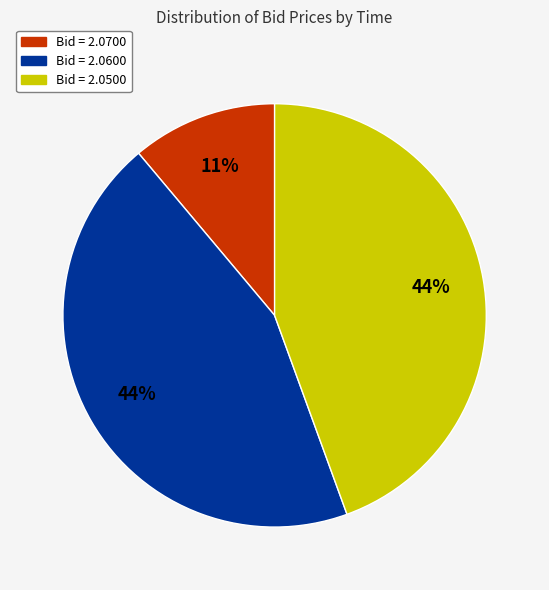

To the nearest percent, what is the average slice percentage?

33%